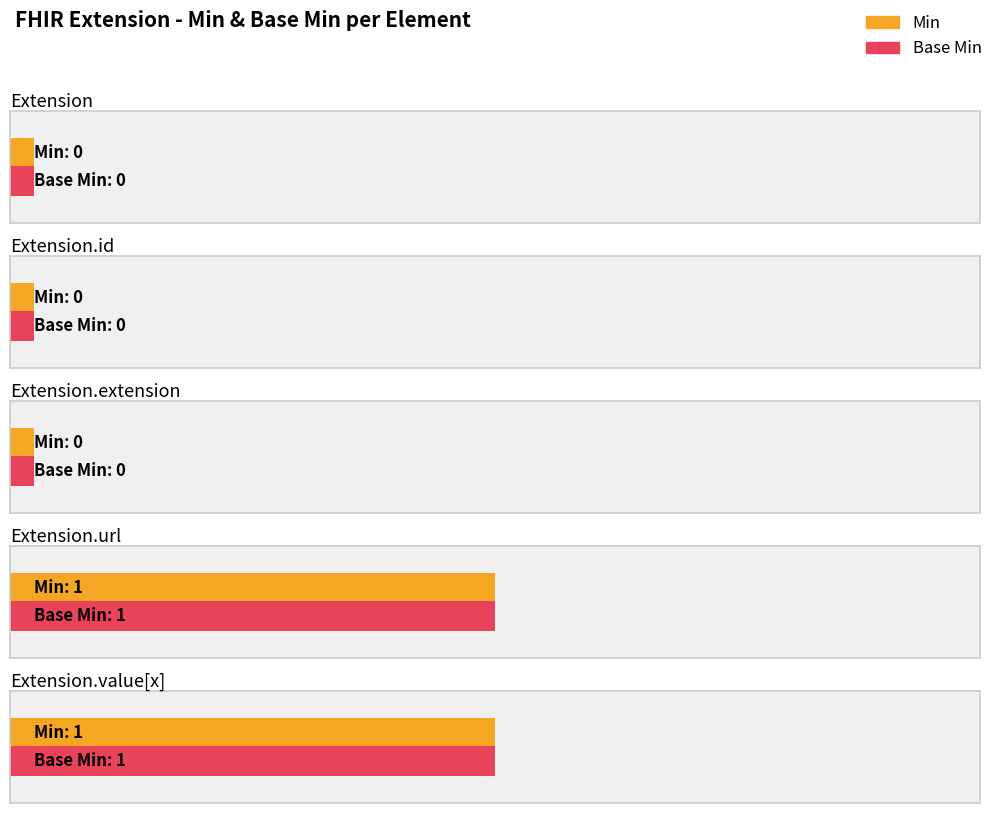

How many bars are there in total?

10